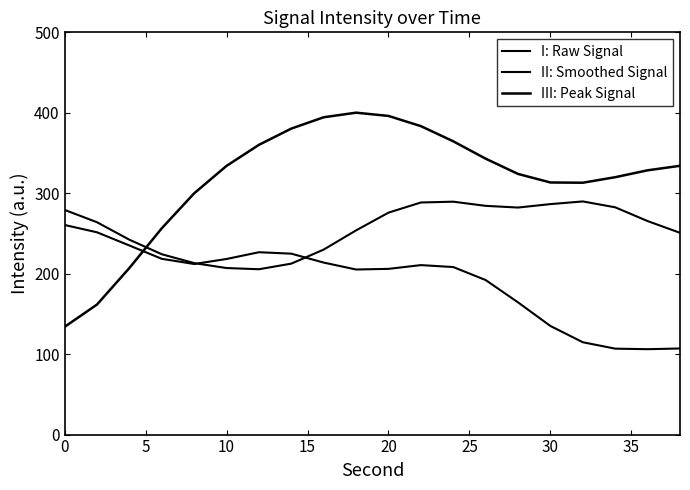

Rank the series by their average value, from highest to lowest.

III: Peak Signal, II: Smoothed Signal, I: Raw Signal